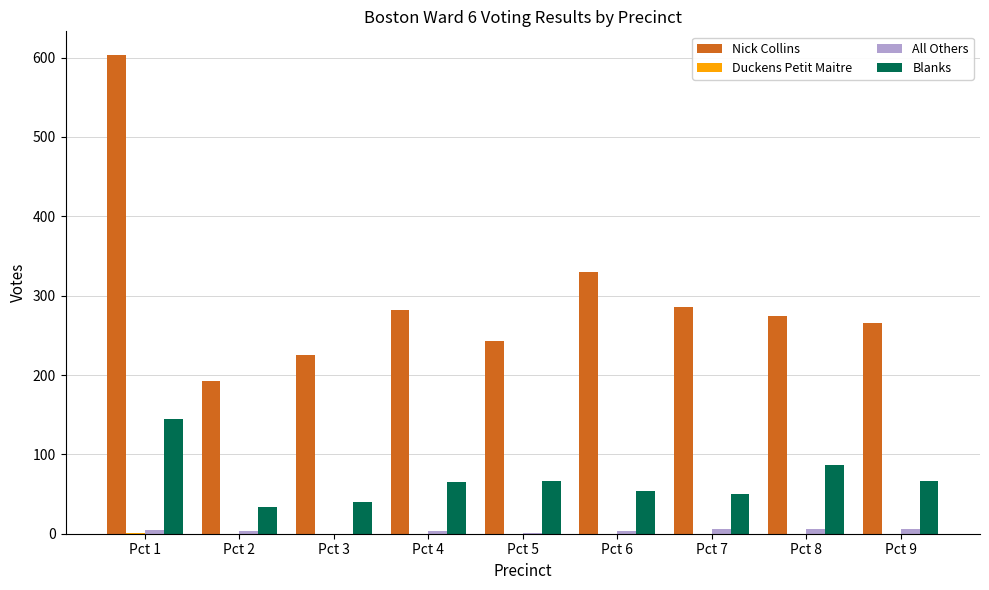

What is the spread (max minus min) of values at Pct 9?

266